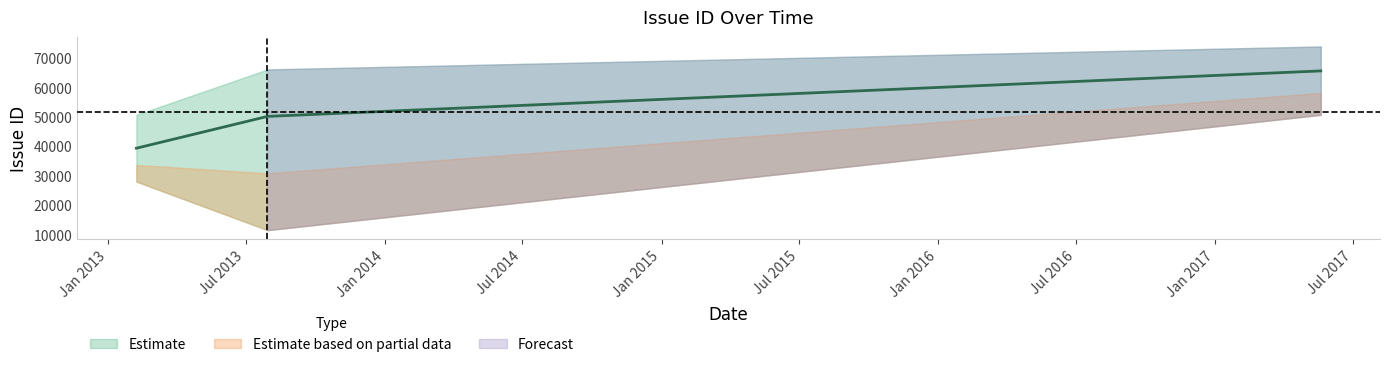

Where does the upper series first go above 66088?

2017-05-20